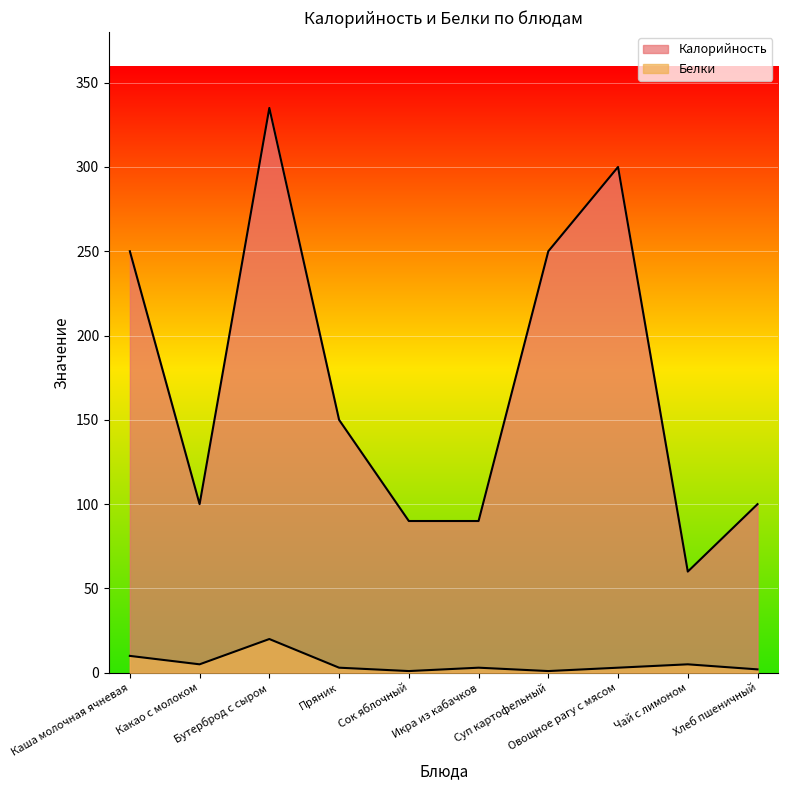

Where is the first local maximum for Белки?

Бутерброд с сыром